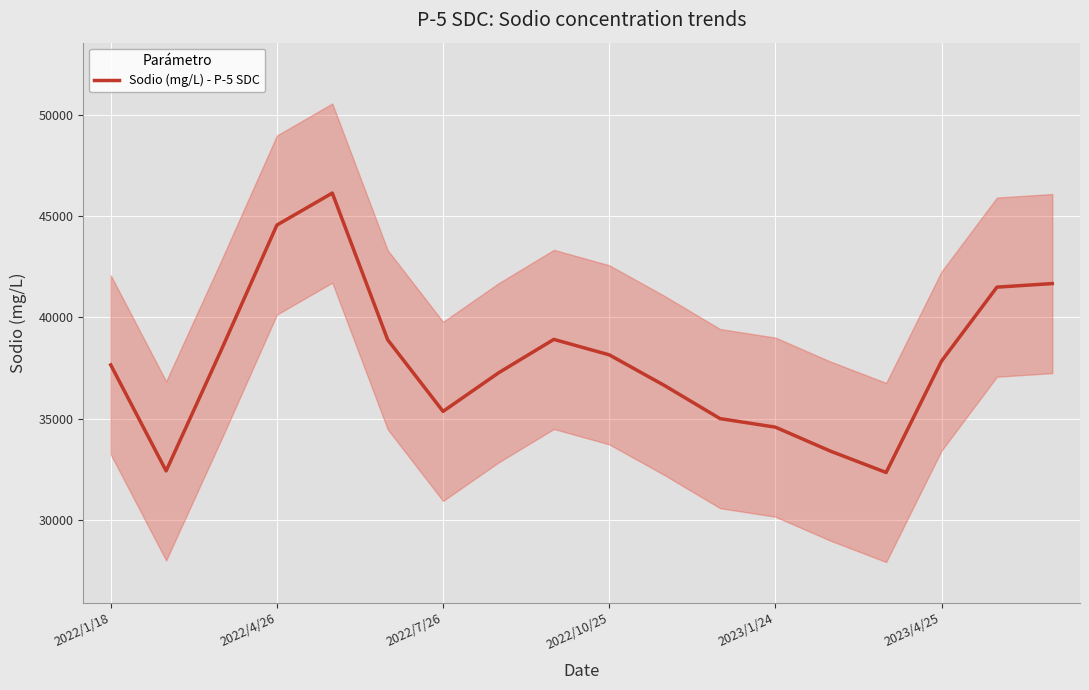

What is the maximum value for Sodio (mg/L) - P-5 SDC?

46130.9